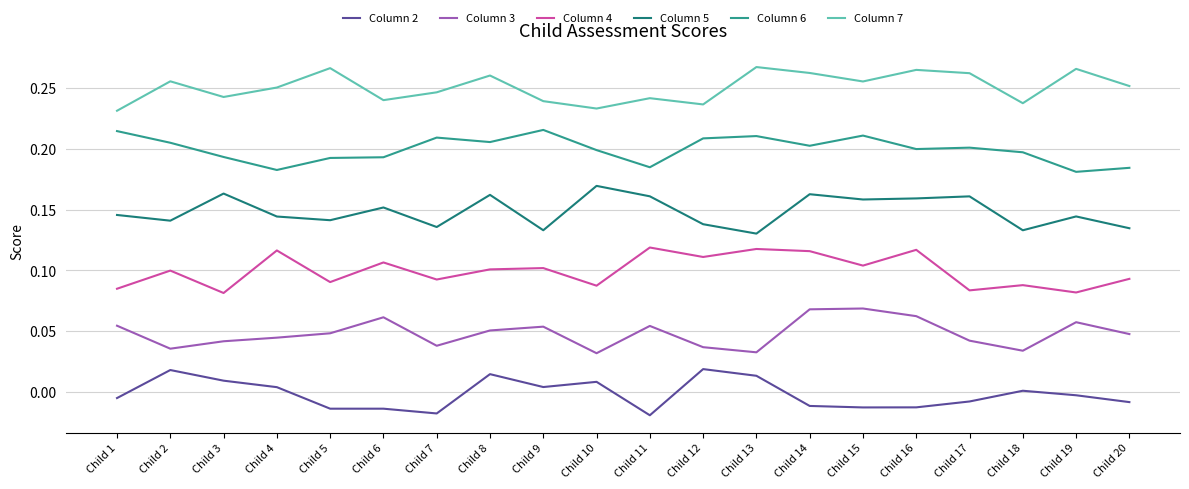

Is this an area chart (filled region under the line)?

No